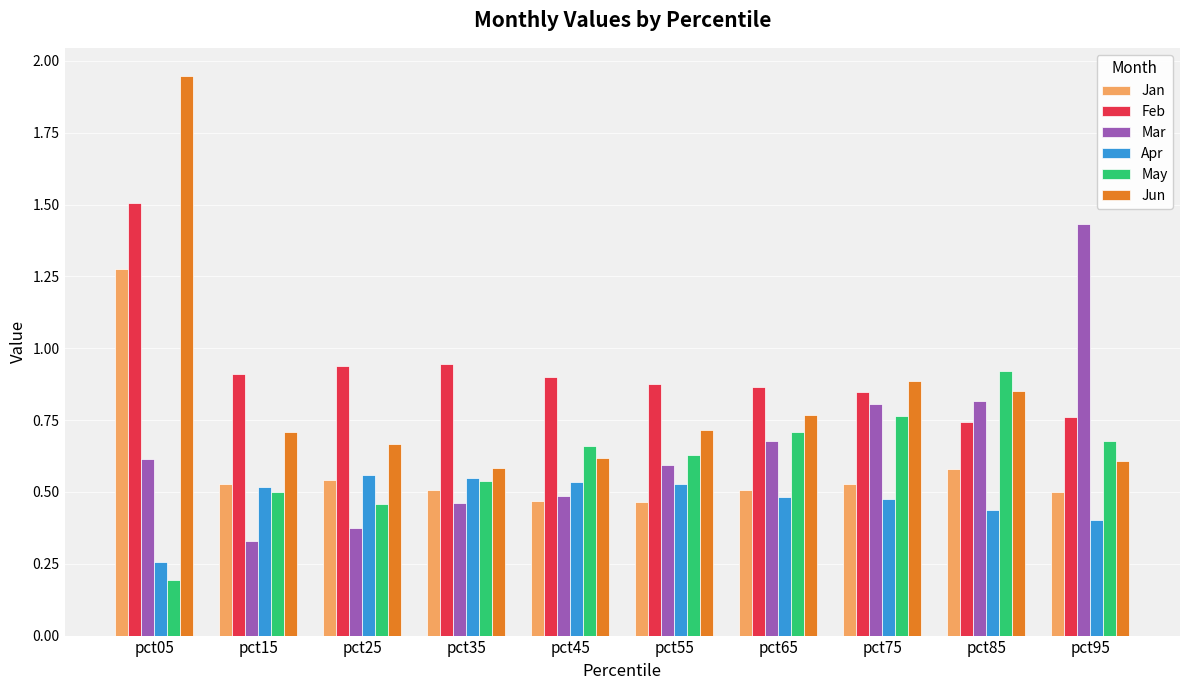

What is the total value across all series at pct75?

4.3